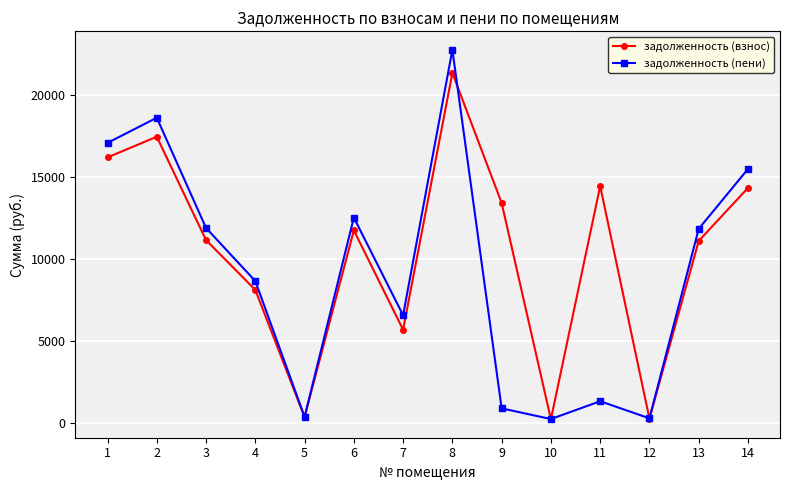

Which series has the largest total across all categories?

задолженность (взнос)